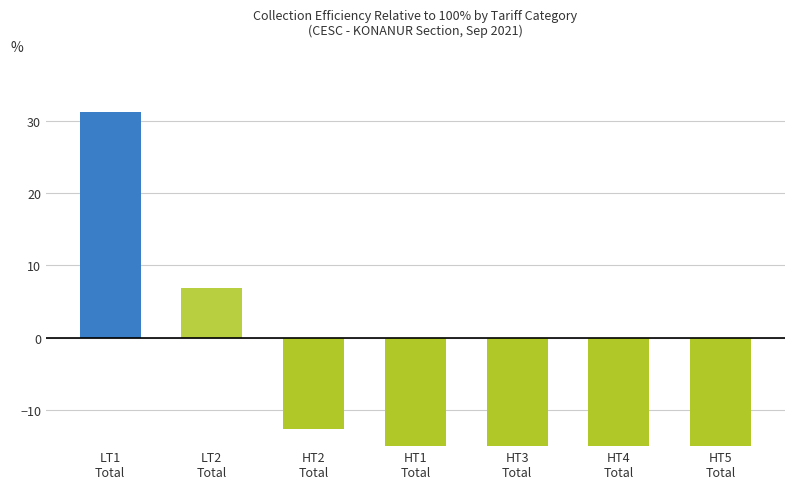

Which label corresponds to the largest value in the chart?

LT1
Total